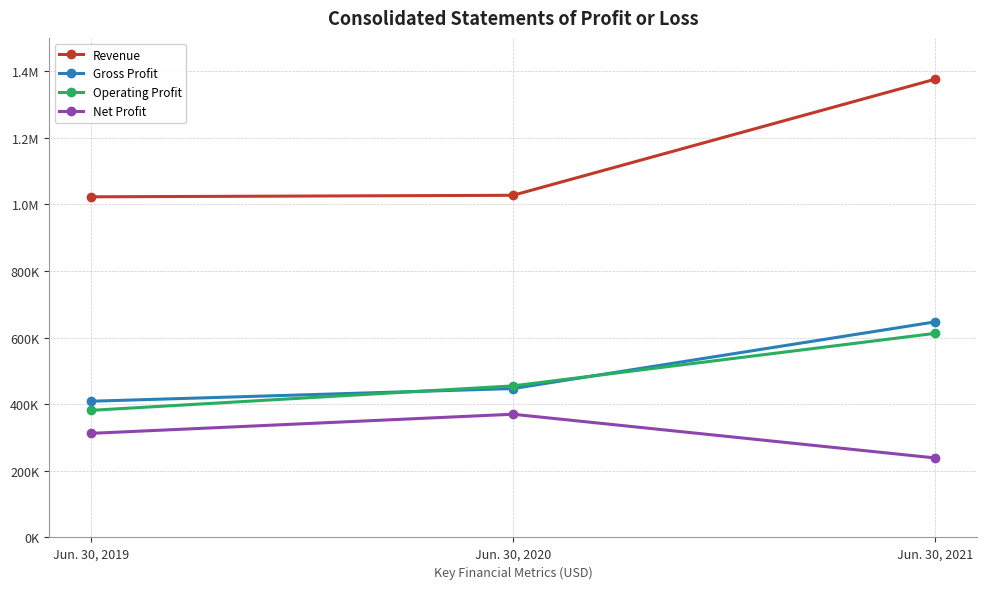

What are all the series names shown in the legend?

Revenue, Gross Profit, Operating Profit, Net Profit